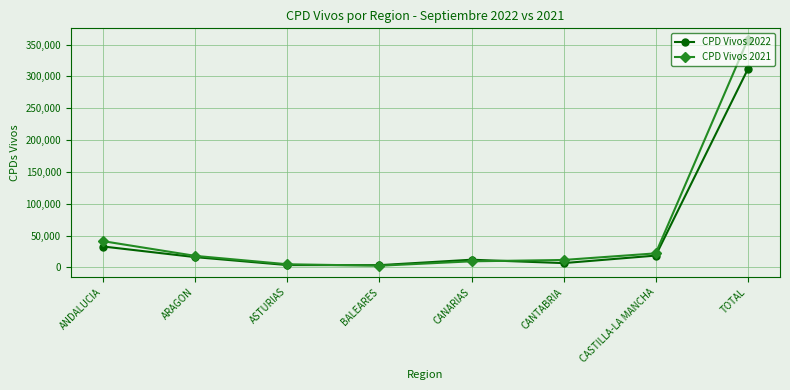

What is the greatest value displayed?

357693